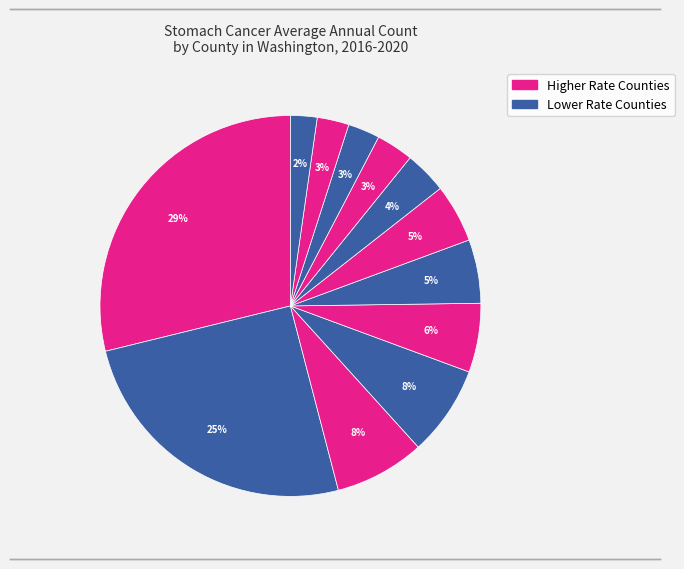

How many slices are in this pie chart?

12